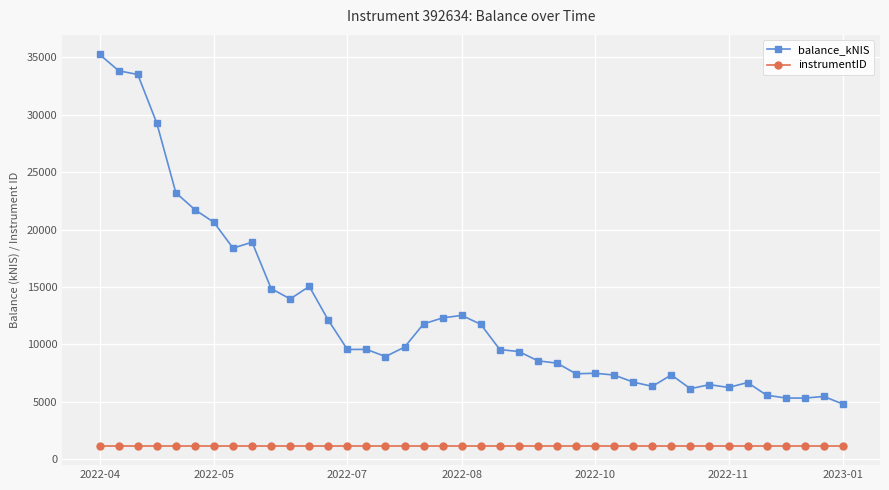

What is the sum of all instrumentID values?

48168.2